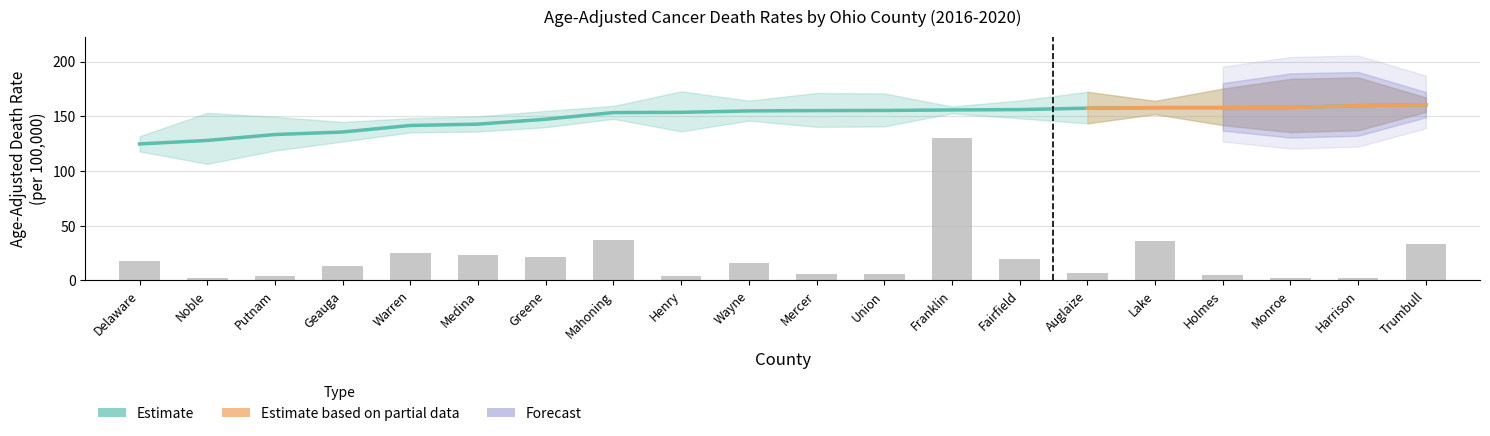

Read the Age-Adjusted Rate value at Warren.

141.7